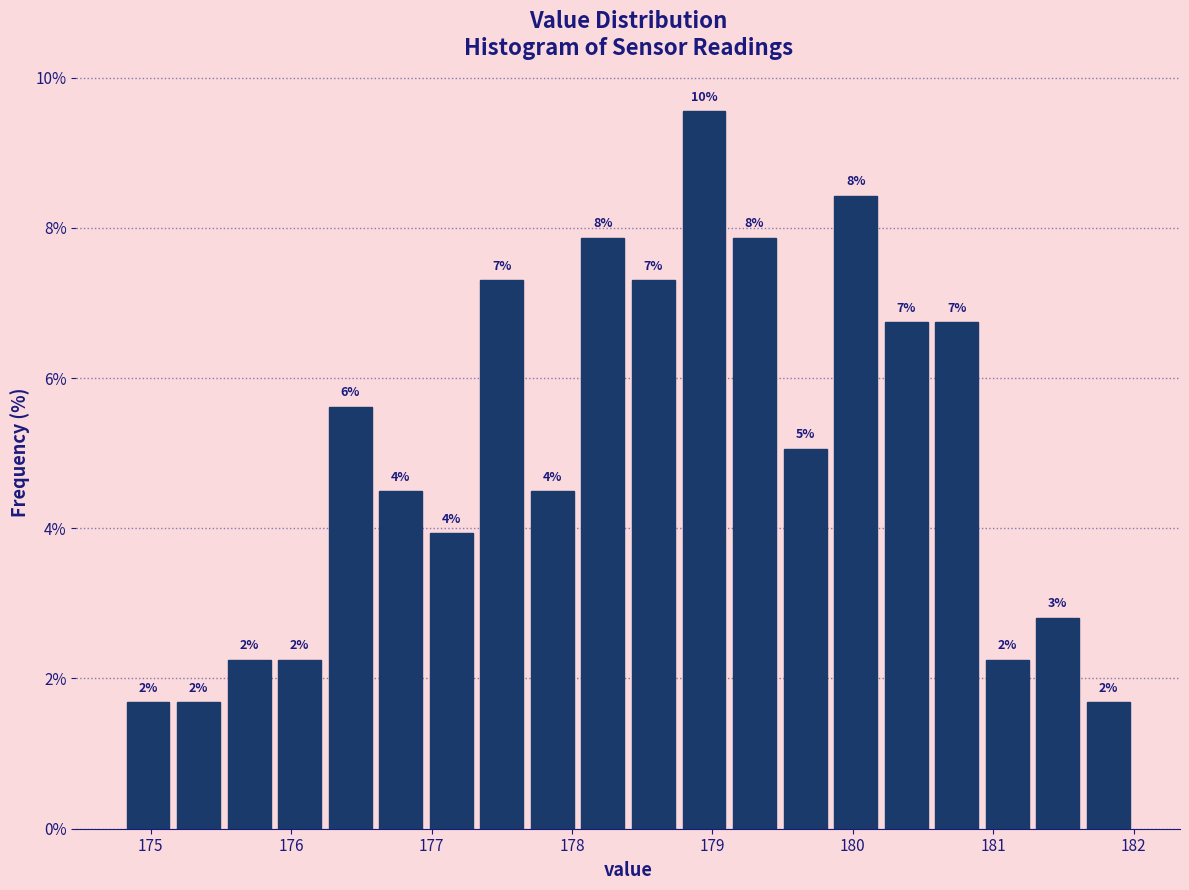

Read against the x-axis, roughly where is the centre of the tallest bar?

178.9